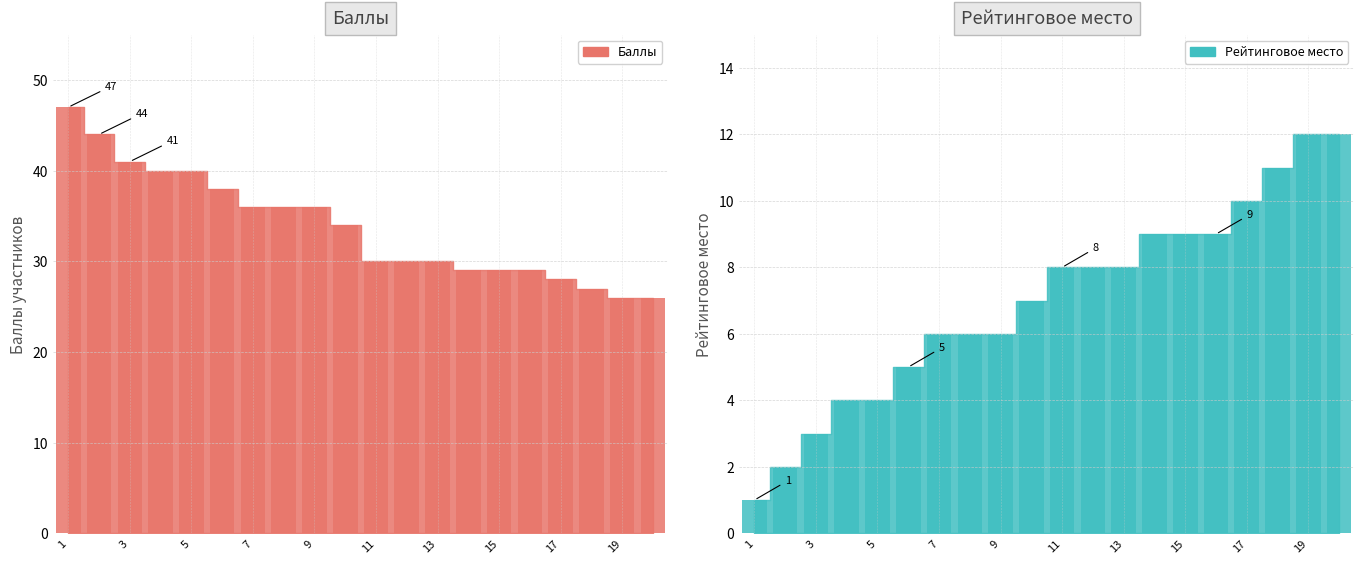

Count the number of categories in the chart.

20